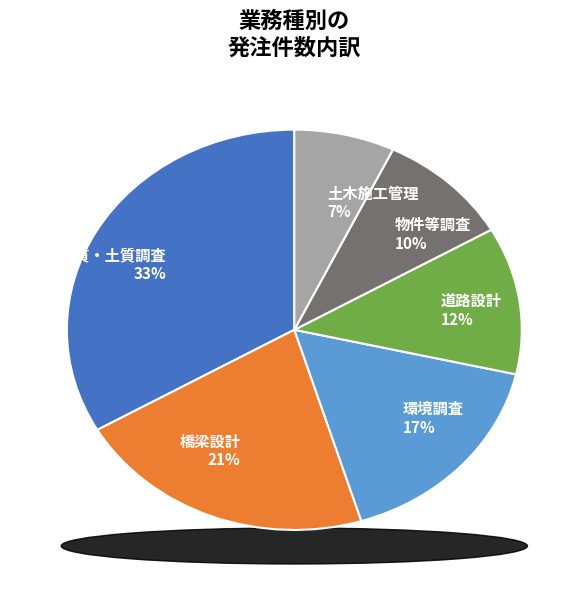

To the nearest percent, what portion does 物件等調査 represent?

10%